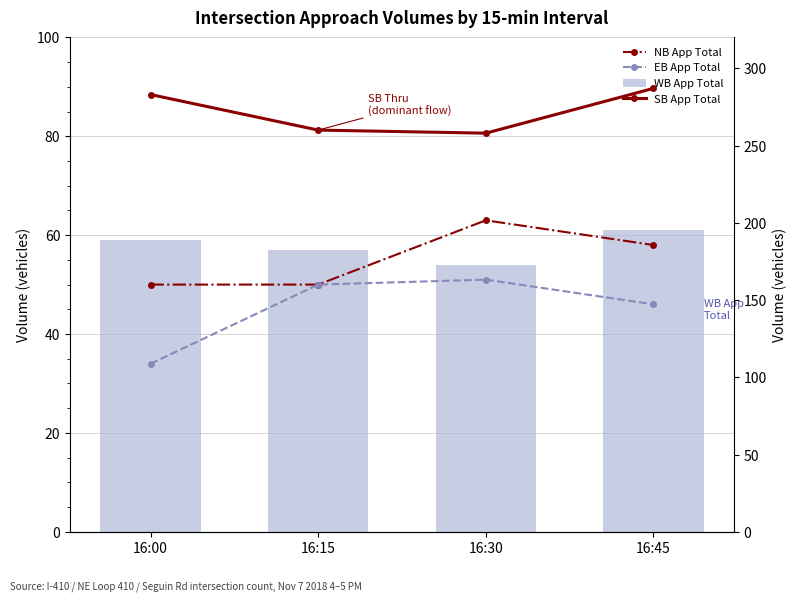

Reading left to right, what are all the values shown in this chart?

NB App Total: 50	50	63	58
EB App Total: 34	50	51	46
WB App Total: 59	57	54	61
SB App Total: 283	260	258	287